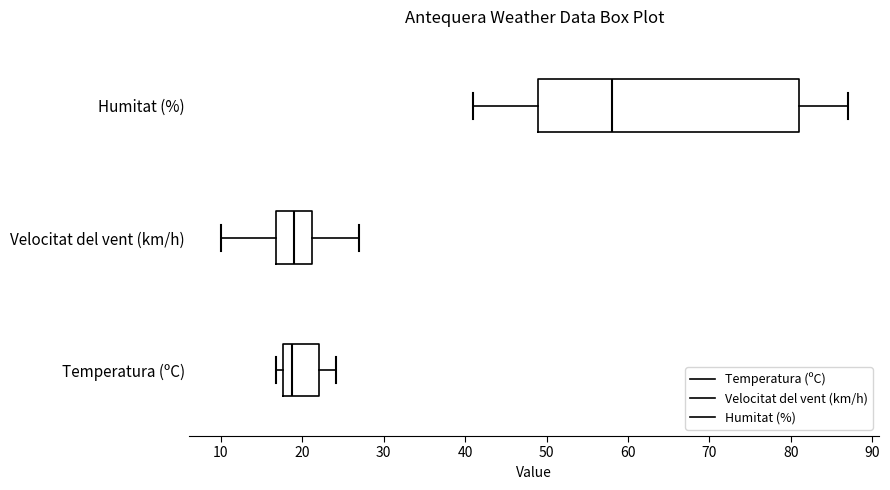

Where is the right edge of the box for Velocitat del vent (km/h) on the x-axis? The values are not printed on the chart, so give them approximately, as read against the axis.

21